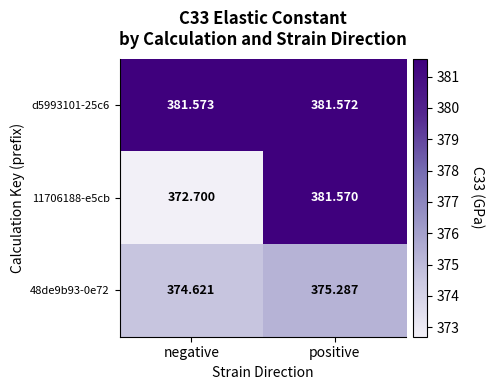

Which category has the lowest value across all series?

negative